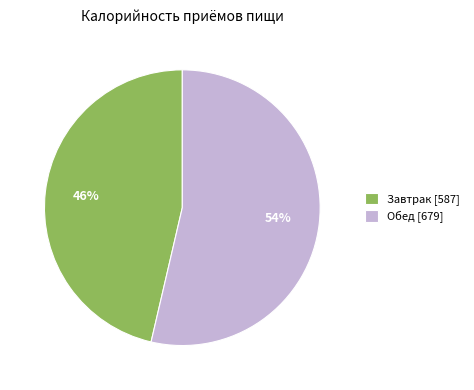

To the nearest percent, what percentage of the pie is Завтрак?

46%